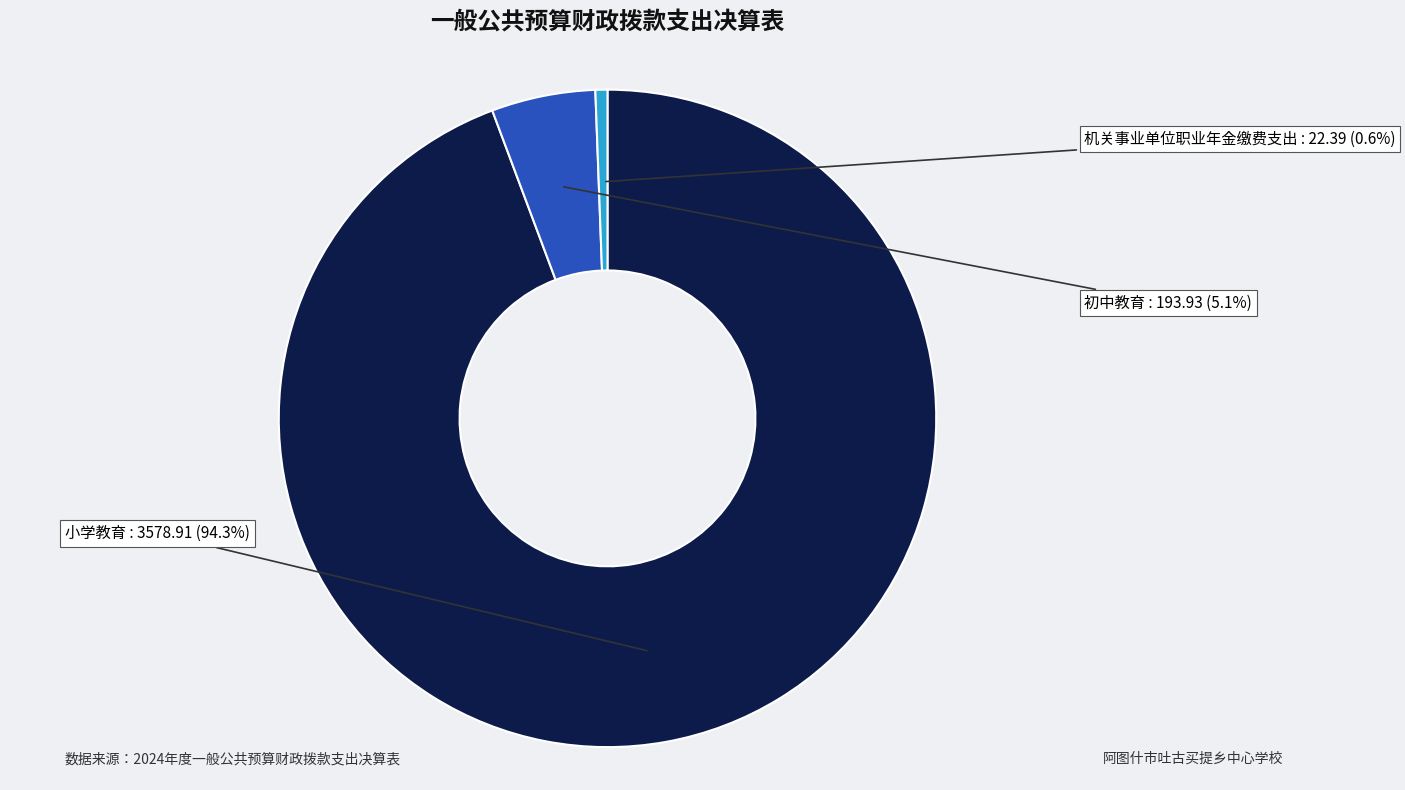

To the nearest percent, what percentage of the pie is 机关事业单位职业年金缴费支出?

1%